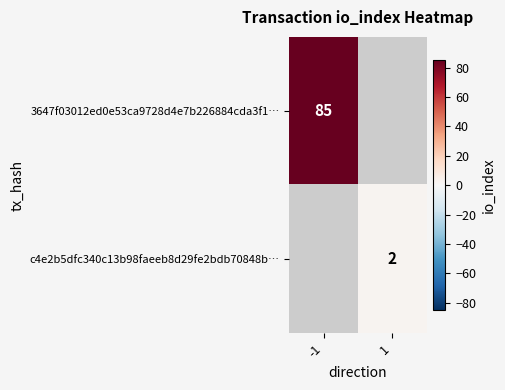

The c4e2b5dfc340c13b98faeeb8d29fe2bdb70848b… series shows 2 at 1. True or false?

True